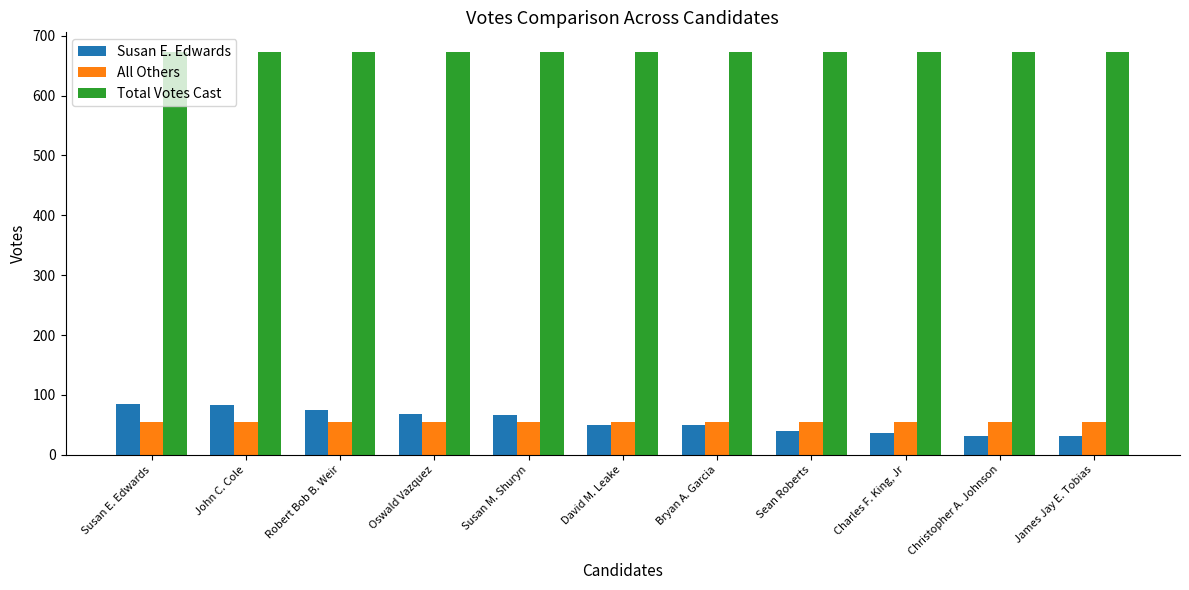

The value of All Others at Susan E. Edwards is 19. True or false?

False